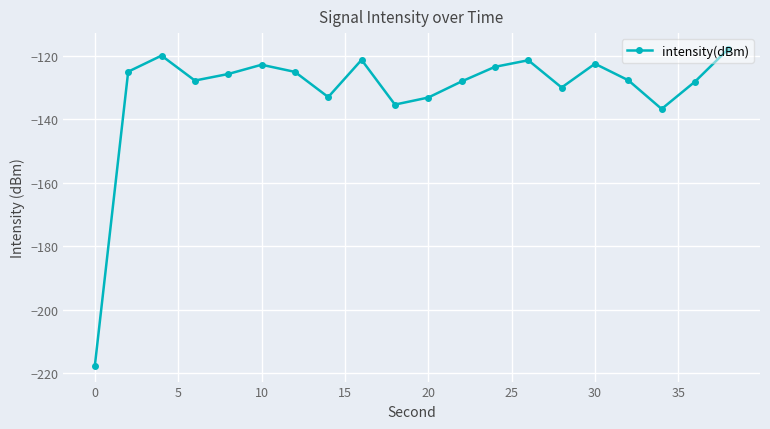

What is the greatest value displayed?

-117.9